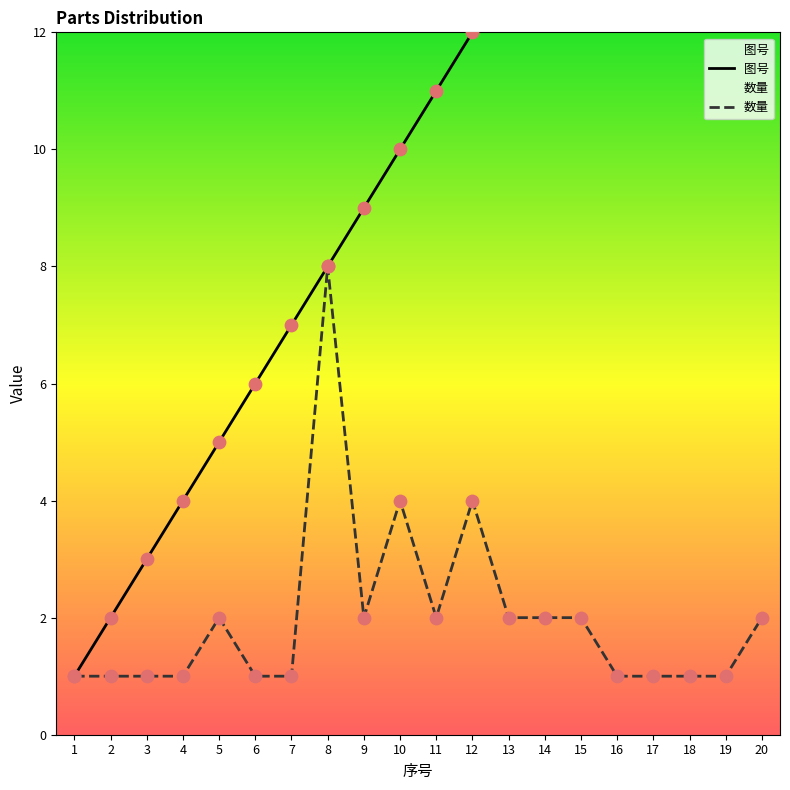

At which category is the sum across all series the highest?

20